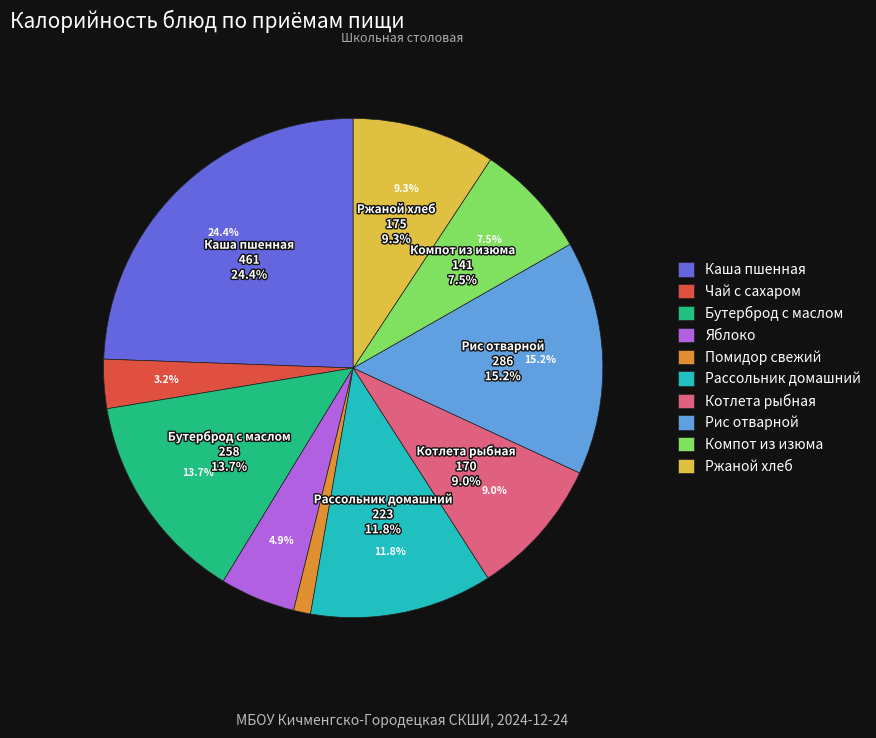

Does Рис отварной represent more than half of the total?

No